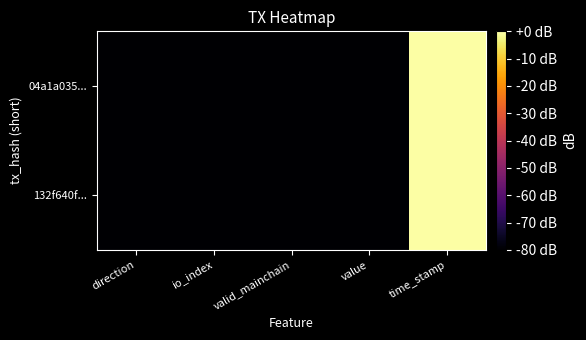

Between time_stamp and value, which is larger?

time_stamp